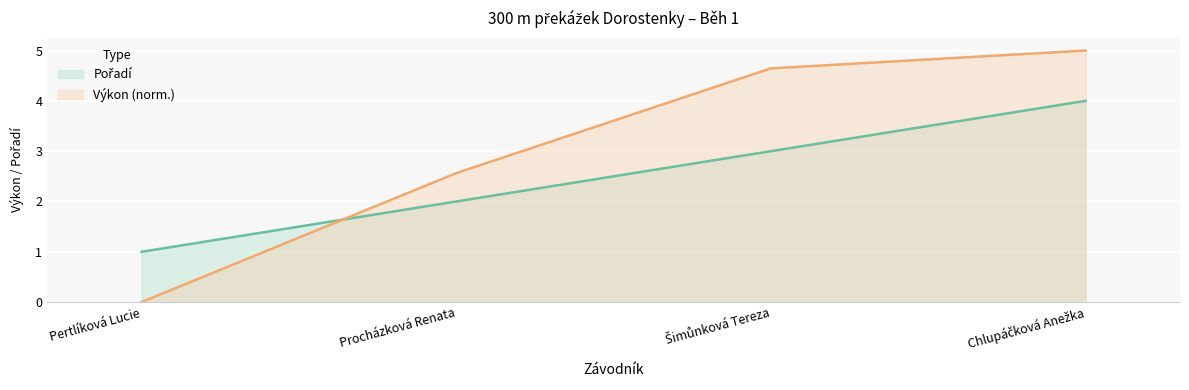

How many values in the Pořadí series are below 3?

2